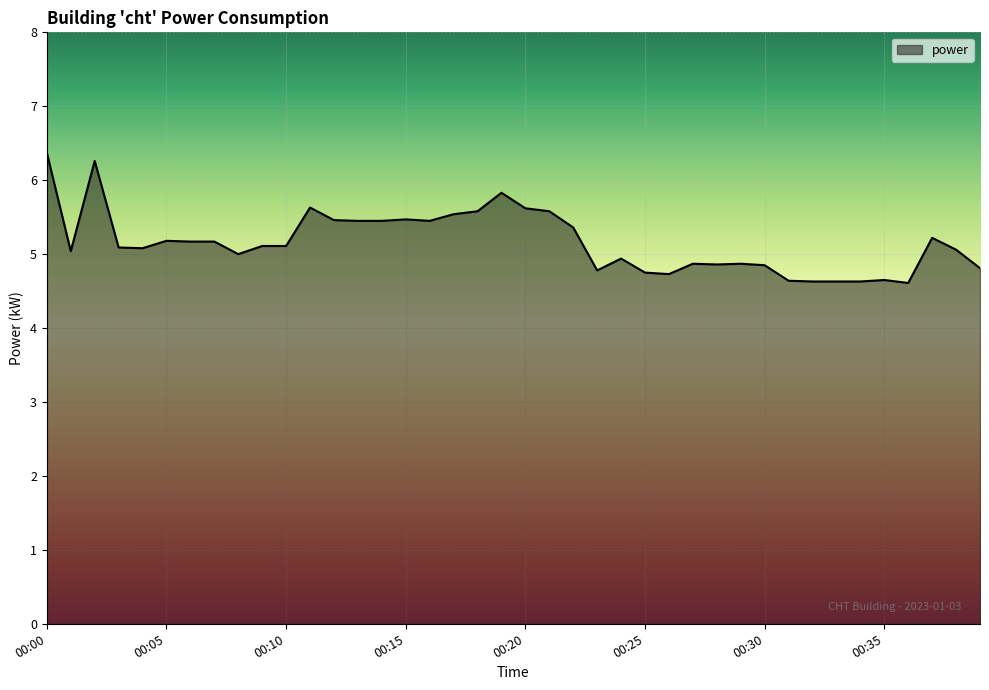

What is the smallest value displayed?

4.6